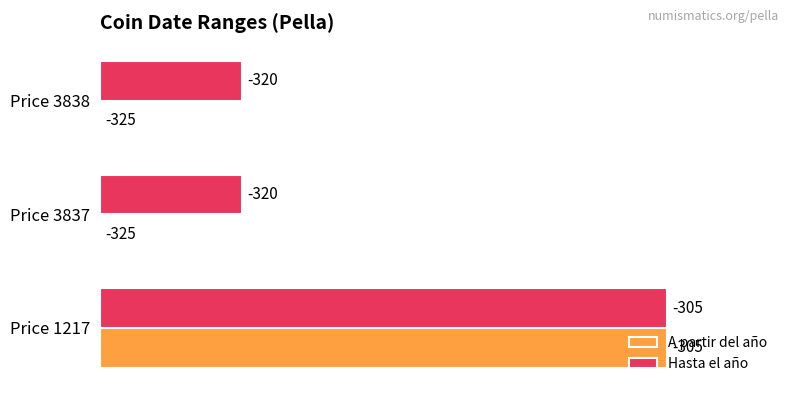

What are all the series names shown in the legend?

A partir del año, Hasta el año